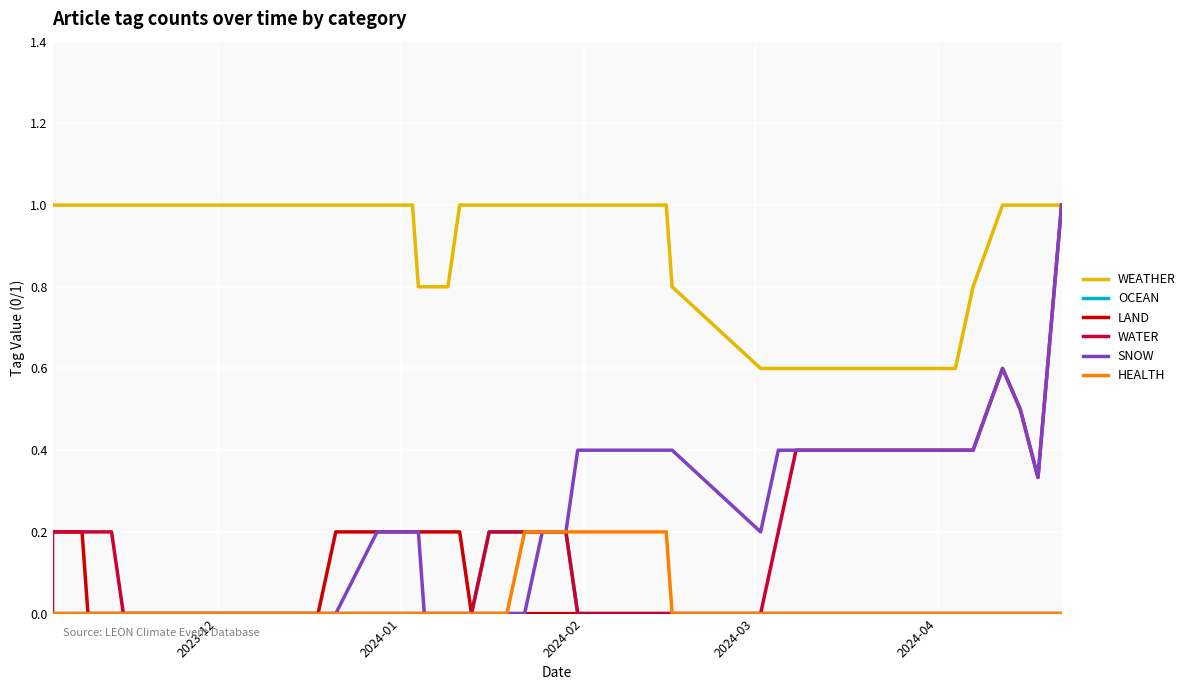

True or false: WEATHER and HEALTH intersect in this chart.

False